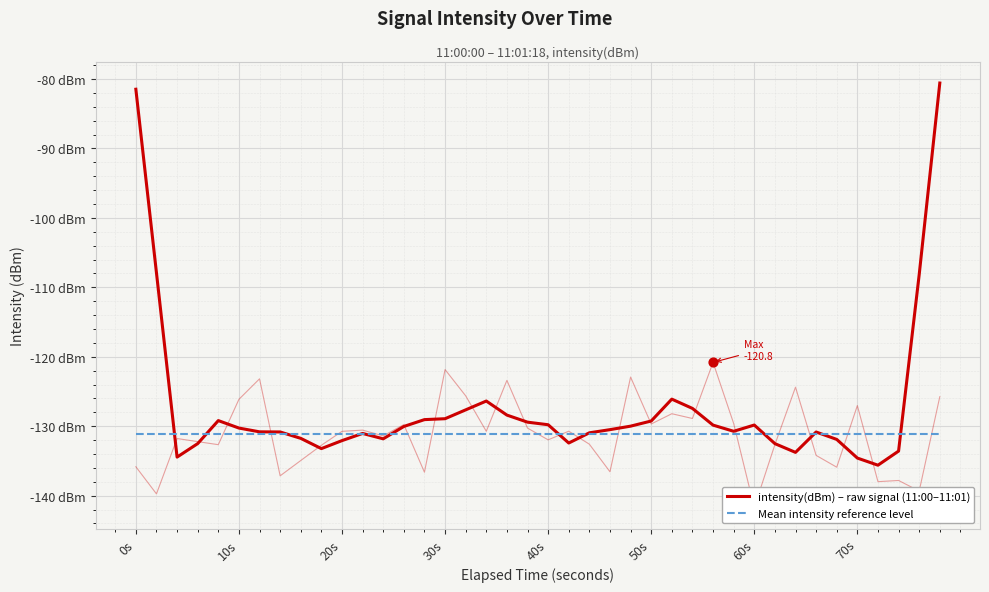

Which series has the largest total across all categories?

intensity(dBm) – raw signal (11:00–11:01)